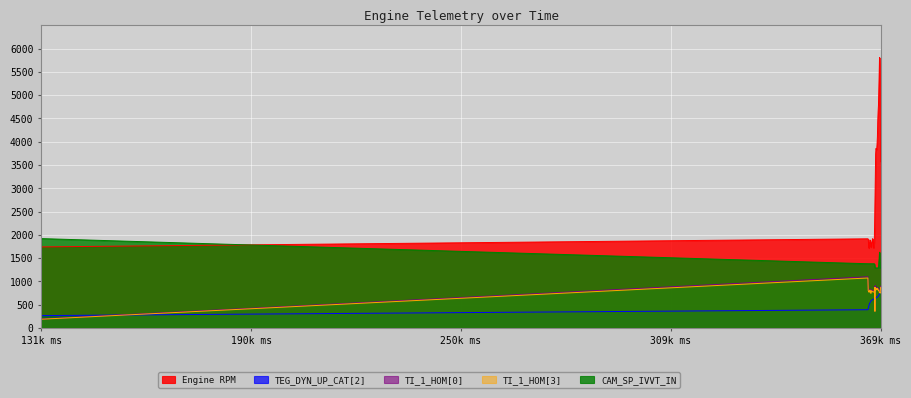

How many data points in TI_1_HOM[0] are less than 816?

19